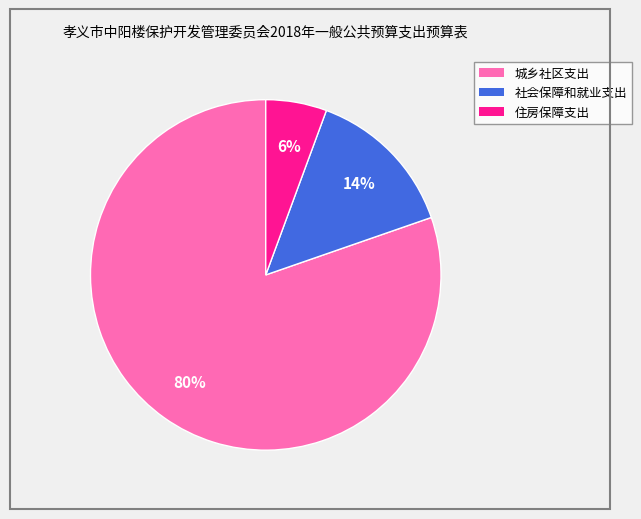

Approximately how many times larger is the value at 住房保障支出 compared to 社会保障和就业支出?

0.4